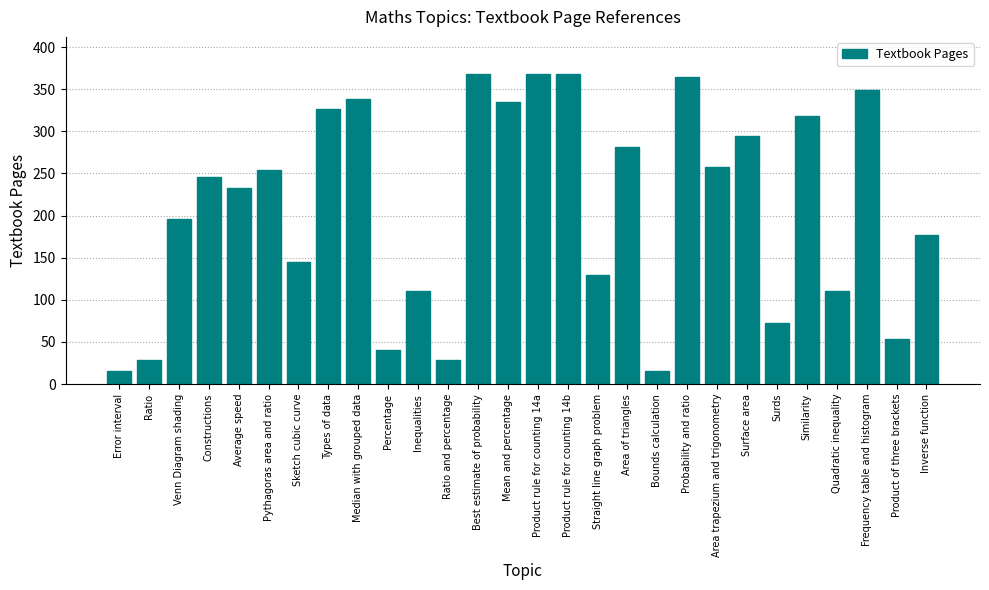

What is the label of the 14th bar from the right?

Product rule for counting 14a